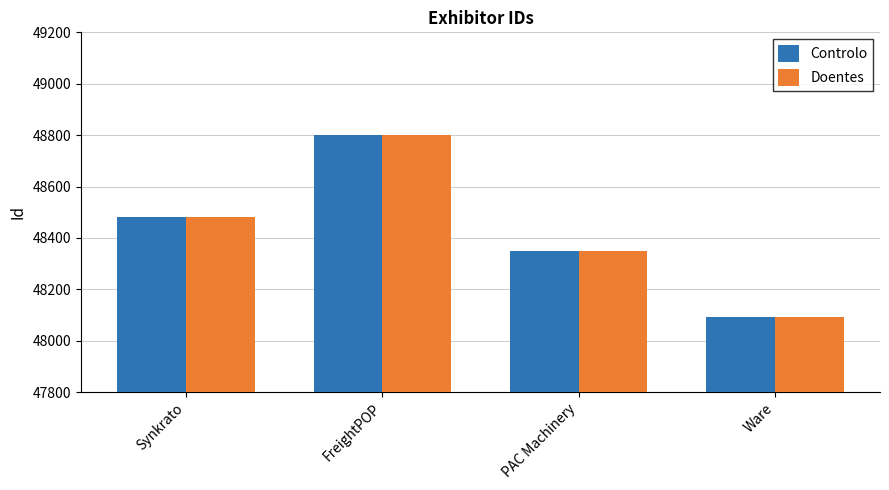

The Doentes series shows 19624 at PAC Machinery. True or false?

False